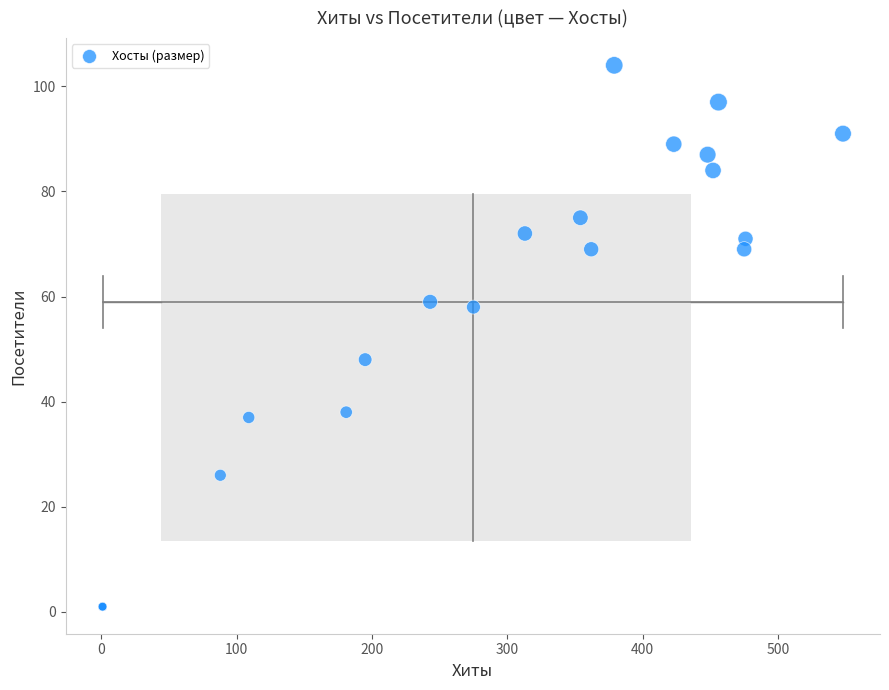

What Y value in the scatter plot is closest to 52?

48